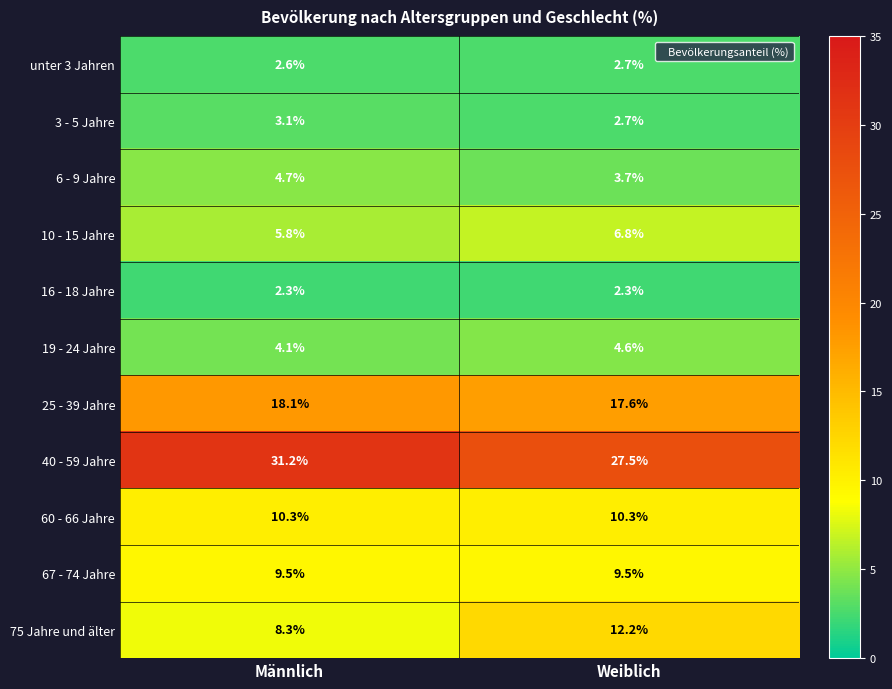

Reading left to right, list all the values displayed in this chart.

unter 3 Jahren: Männlich=2.6	Weiblich=2.7
3 - 5 Jahre: Männlich=3.1	Weiblich=2.7
6 - 9 Jahre: Männlich=4.7	Weiblich=3.7
10 - 15 Jahre: Männlich=5.8	Weiblich=6.8
16 - 18 Jahre: Männlich=2.3	Weiblich=2.3
19 - 24 Jahre: Männlich=4.1	Weiblich=4.6
25 - 39 Jahre: Männlich=18.1	Weiblich=17.6
40 - 59 Jahre: Männlich=31.2	Weiblich=27.5
60 - 66 Jahre: Männlich=10.3	Weiblich=10.3
67 - 74 Jahre: Männlich=9.5	Weiblich=9.5
75 Jahre und älter: Männlich=8.3	Weiblich=12.2